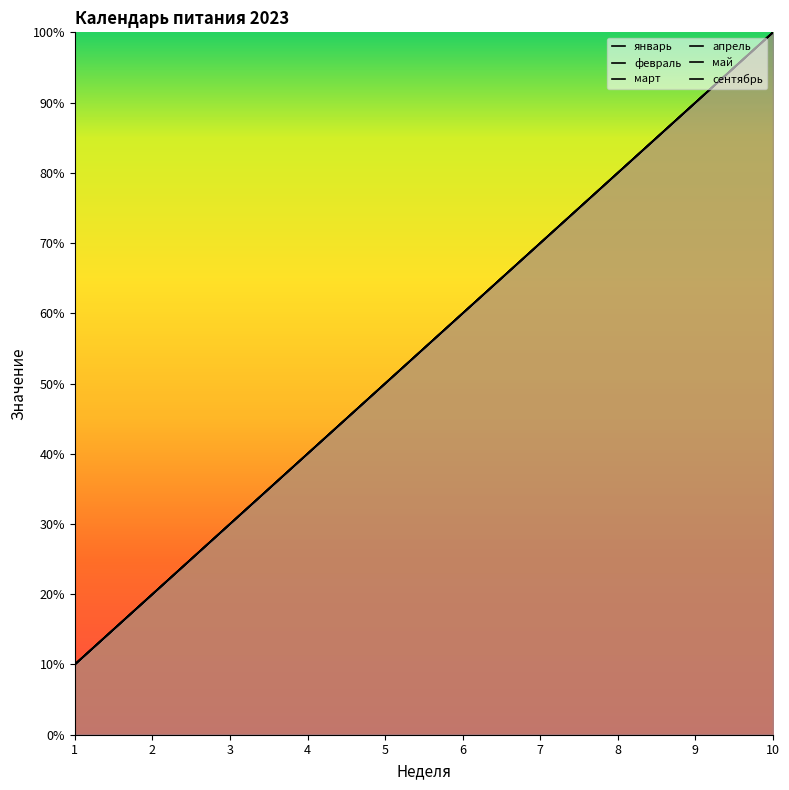

Which series has the largest range (max minus min)?

январь